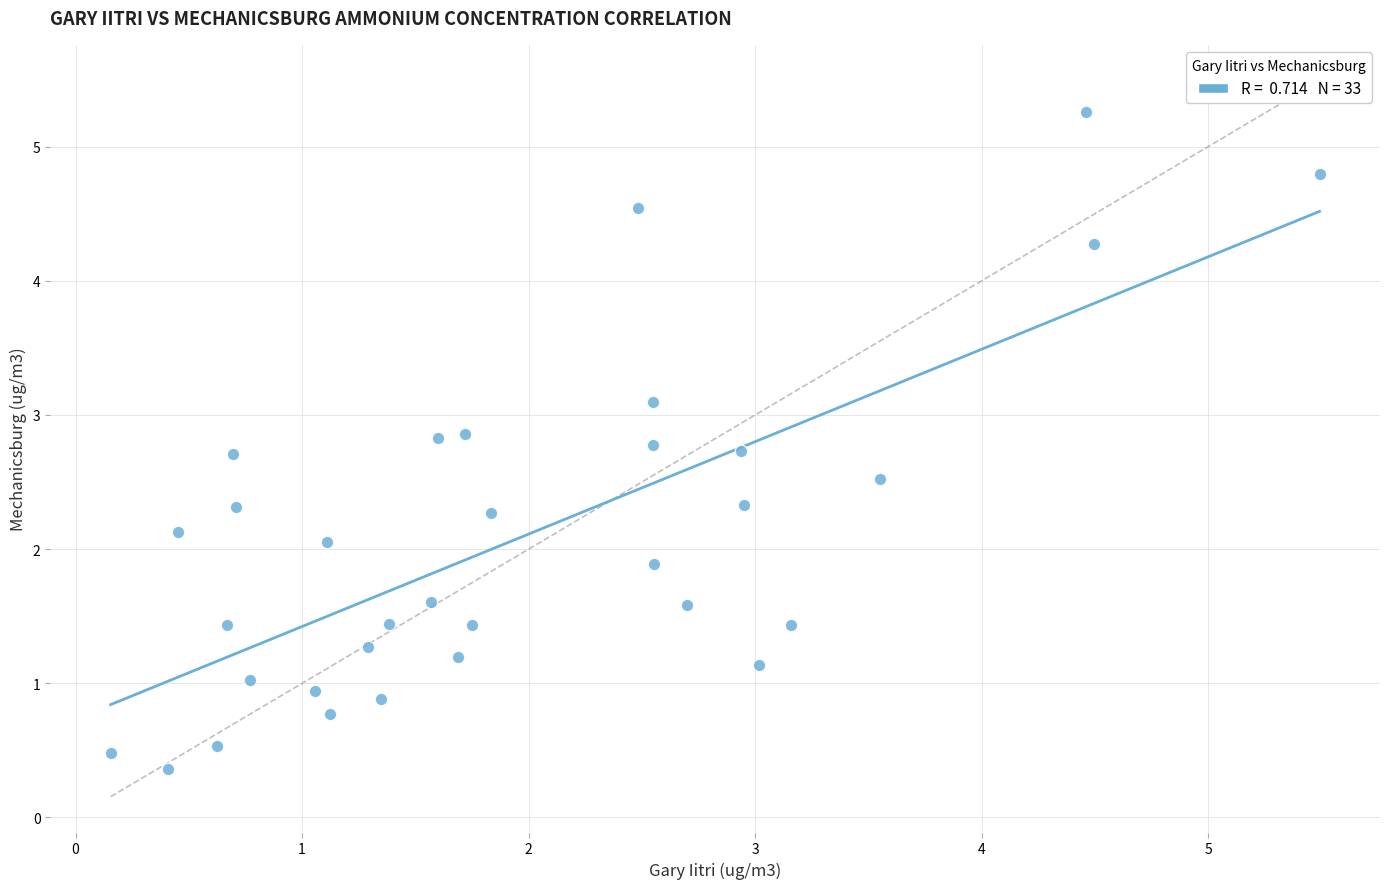

What is the range of X values (max minus min)?

5.3